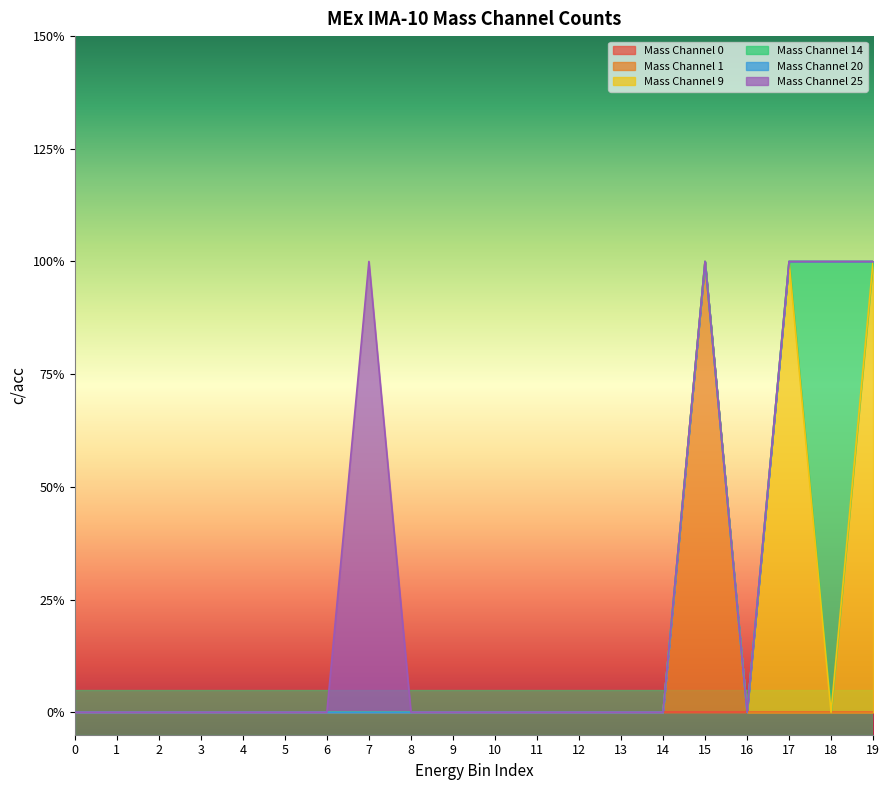

At which category is the sum across all series the highest?

7